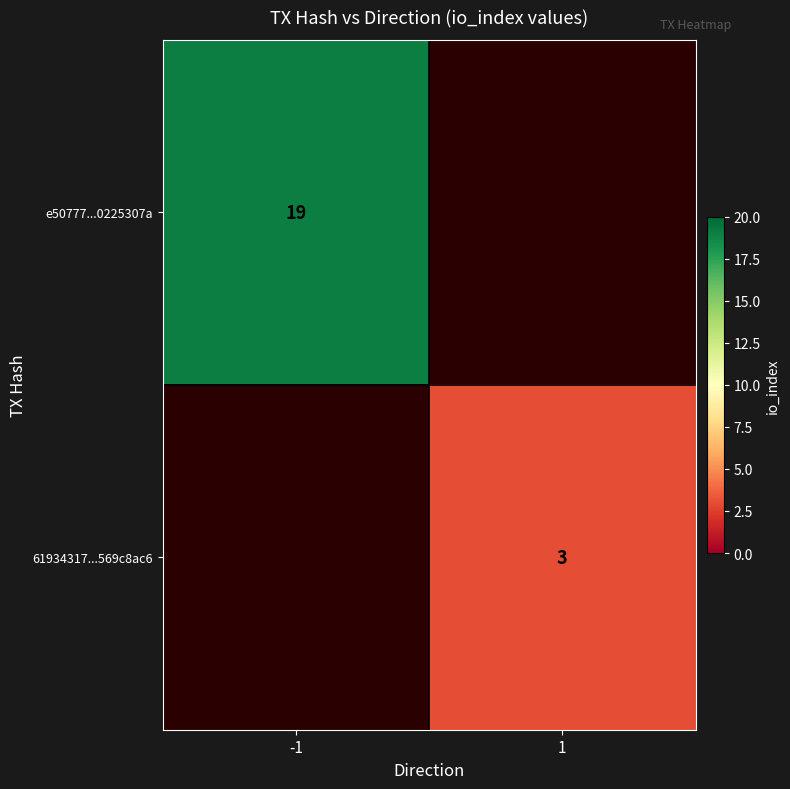

True or false: 61934317...569c8ac6 has a value of 3 at 1.

True